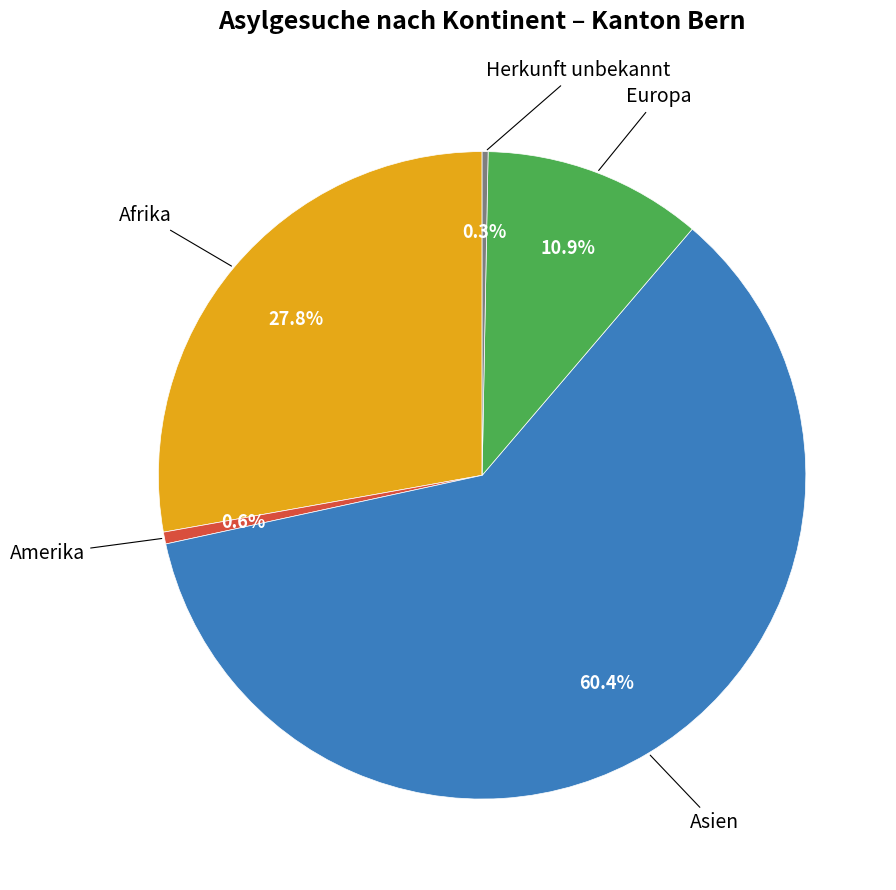

Is there any slice that represents more than half of the pie?

Yes